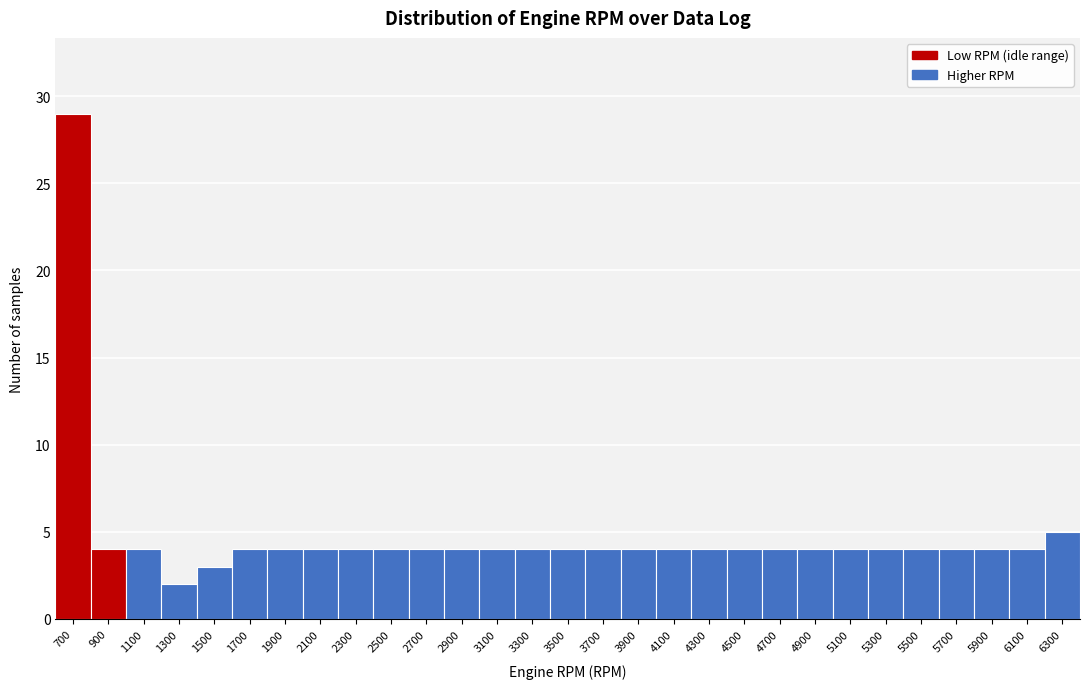

Reading right to left, extract all data points from this chart.

5	4	4	4	4	4	4	4	4	4	4	4	4	4	4	4	4	4	4	4	4	4	4	4	3	2	4	4	29